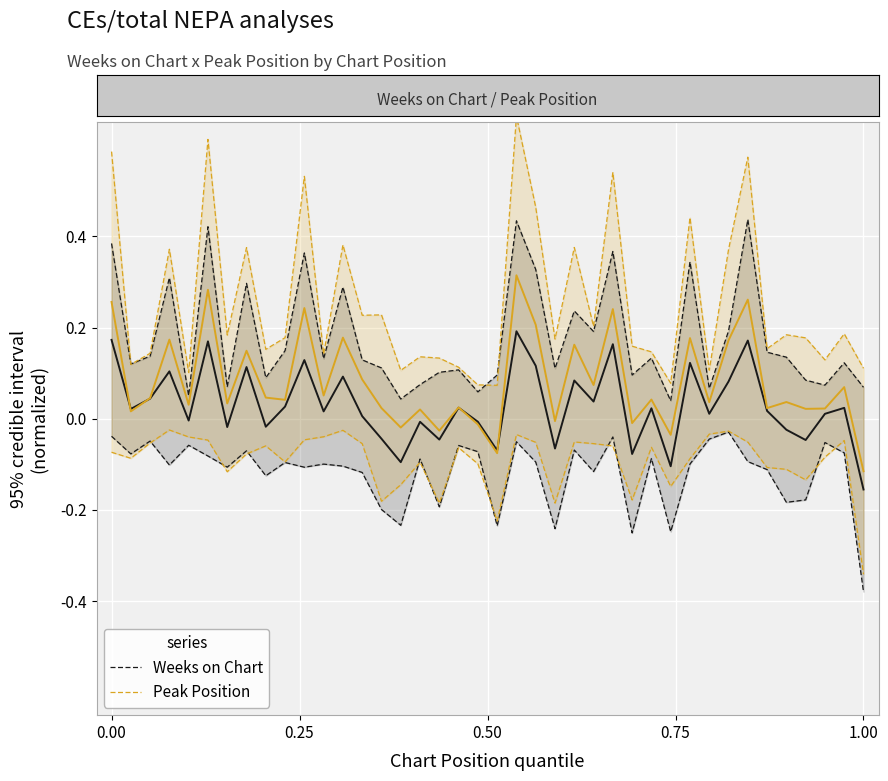

In Weeks on Chart, how many points are lower than both neighbors (excluding endpoints)?

13